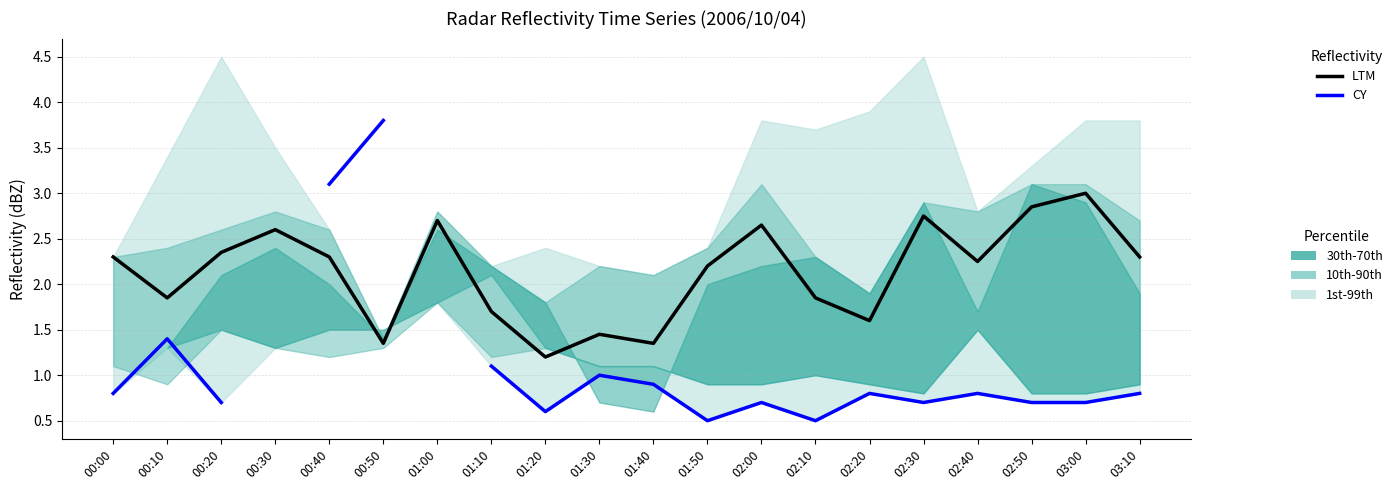

The value of CY at 01:20 is 0.2. True or false?

False